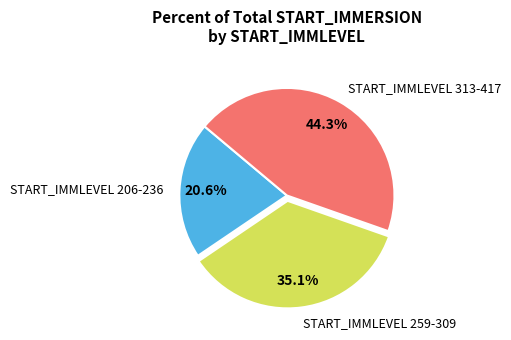

Is there any slice that represents more than half of the pie?

No